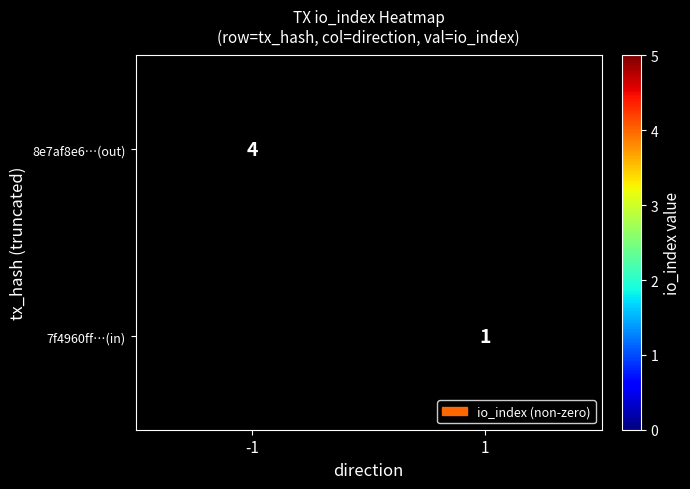

Which category has the lowest value across all series?

1